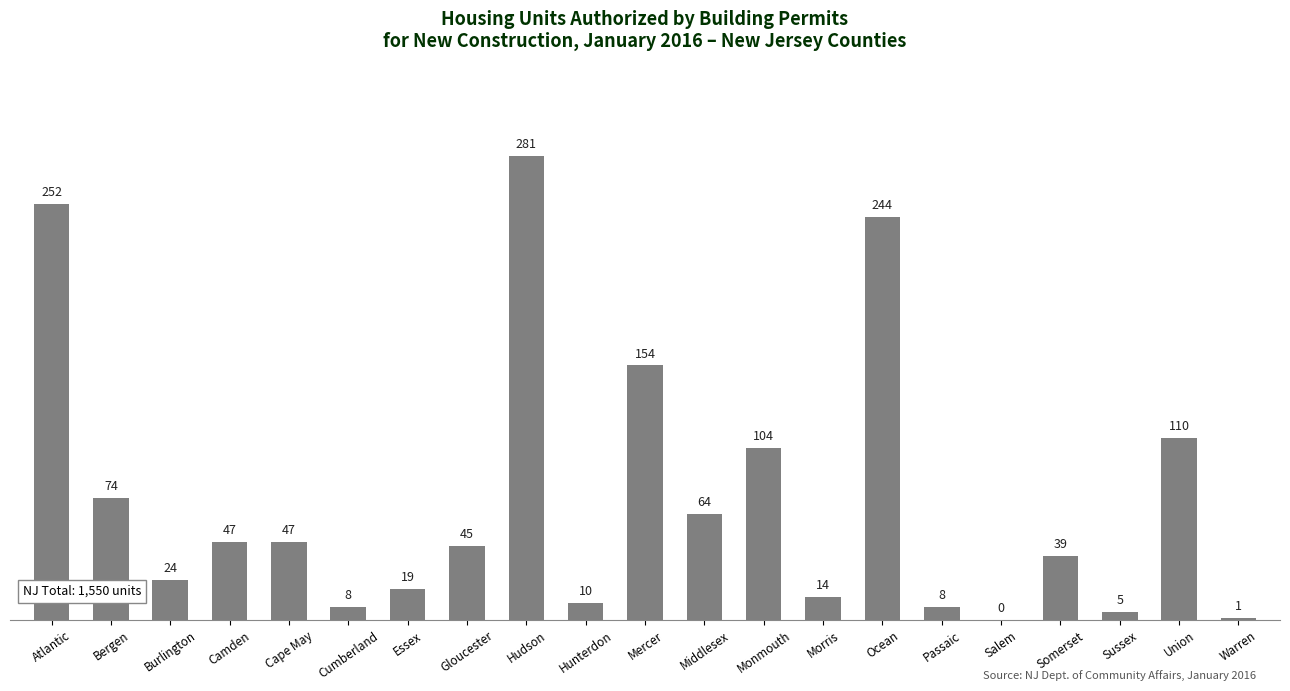

The chart shows a value of 37 at Burlington. True or false?

False